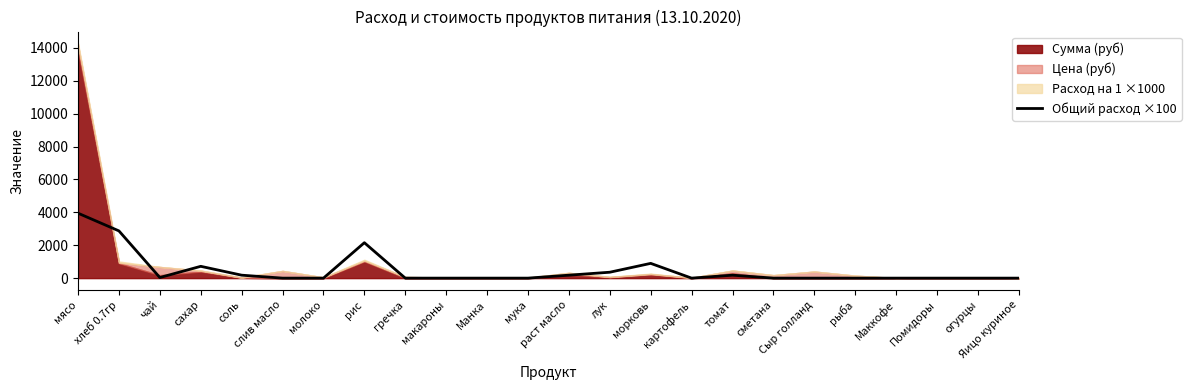

Is it true that the value at морковь is 897.5?

True